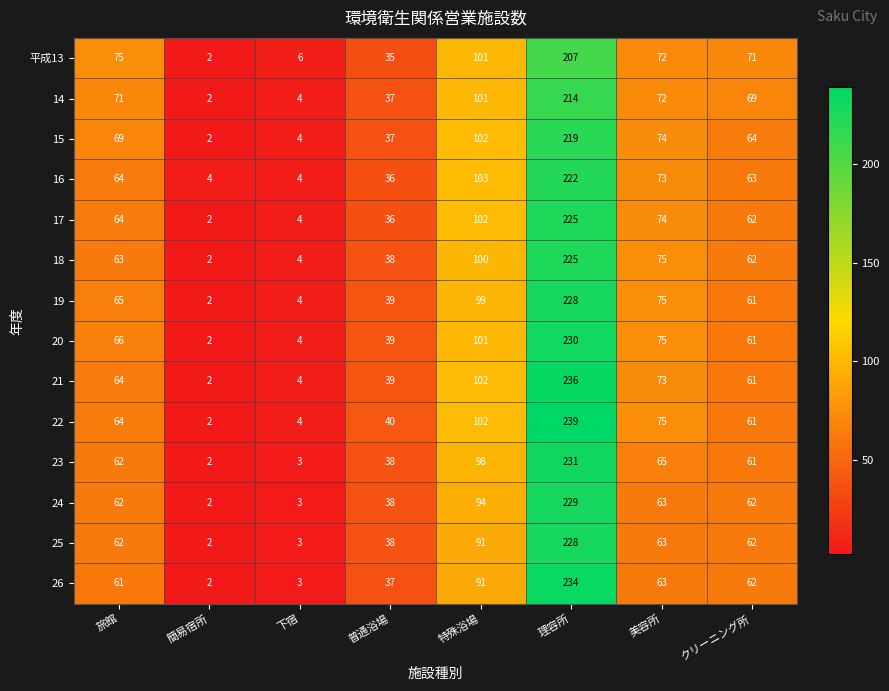

At how many categories does at least one series exceed 226?

1